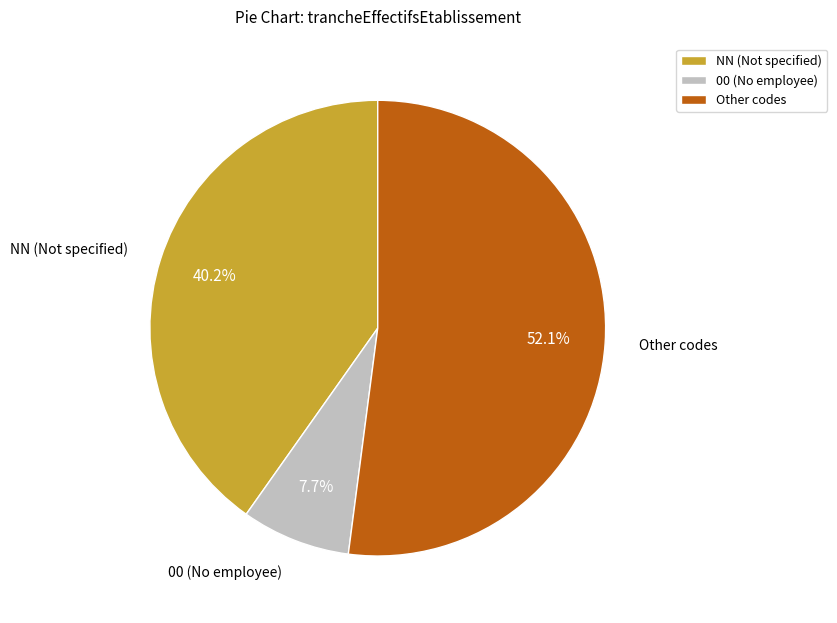

Which slice is the largest?

Other codes